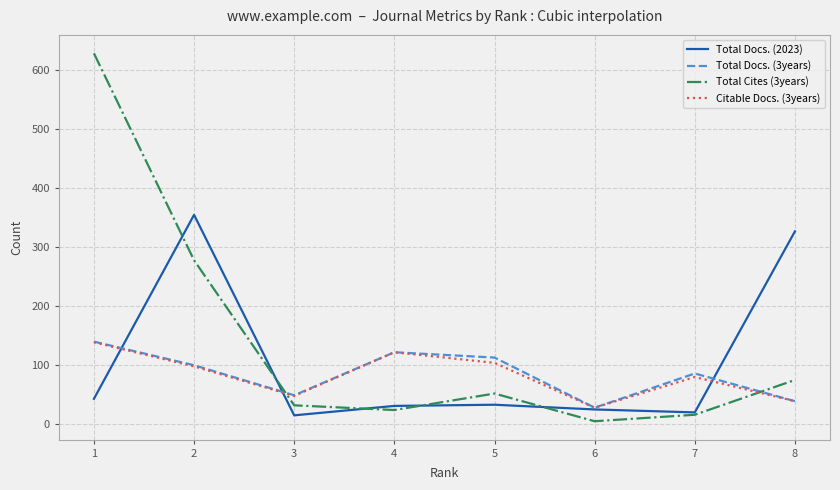

What is the maximum value for Total Cites (3years)?

629